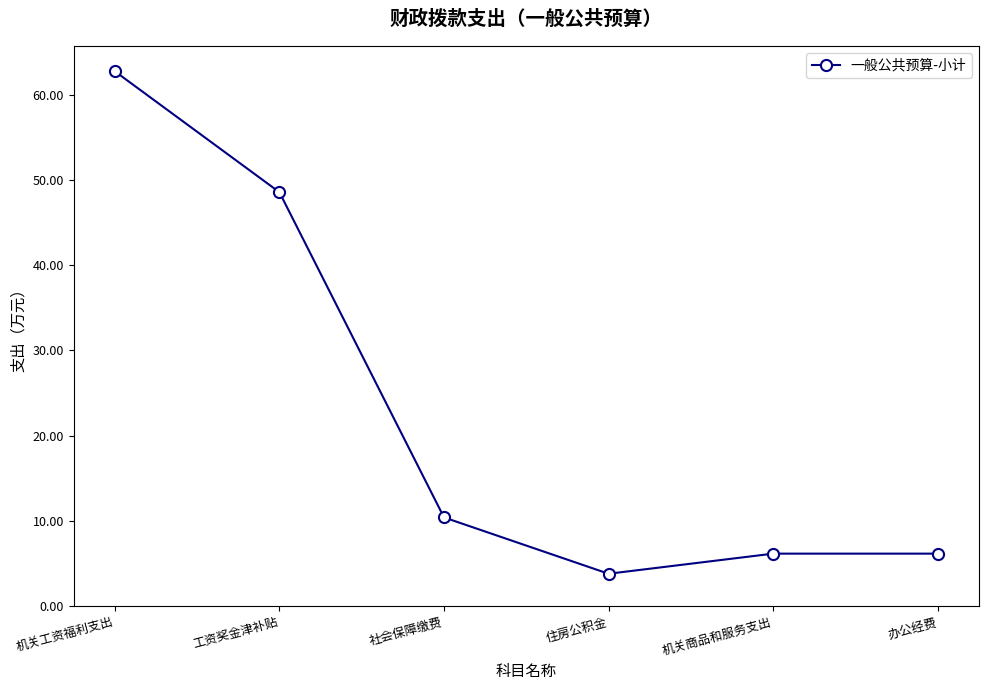

Count the number of values greater than 10.

3